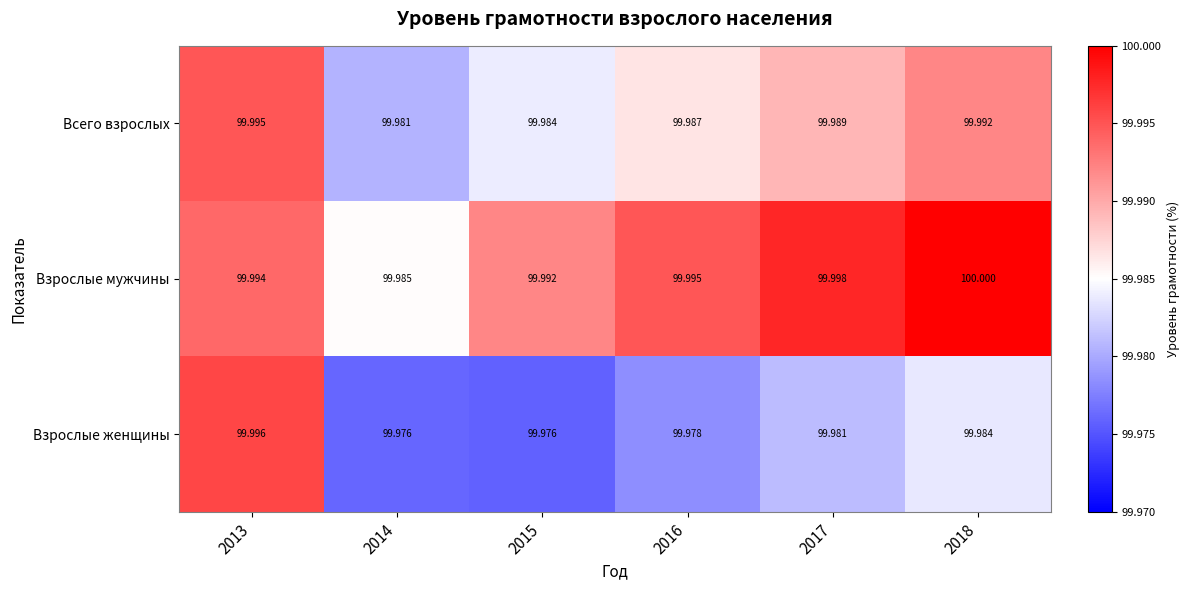

What is the total value across all series at 2013?

300.0